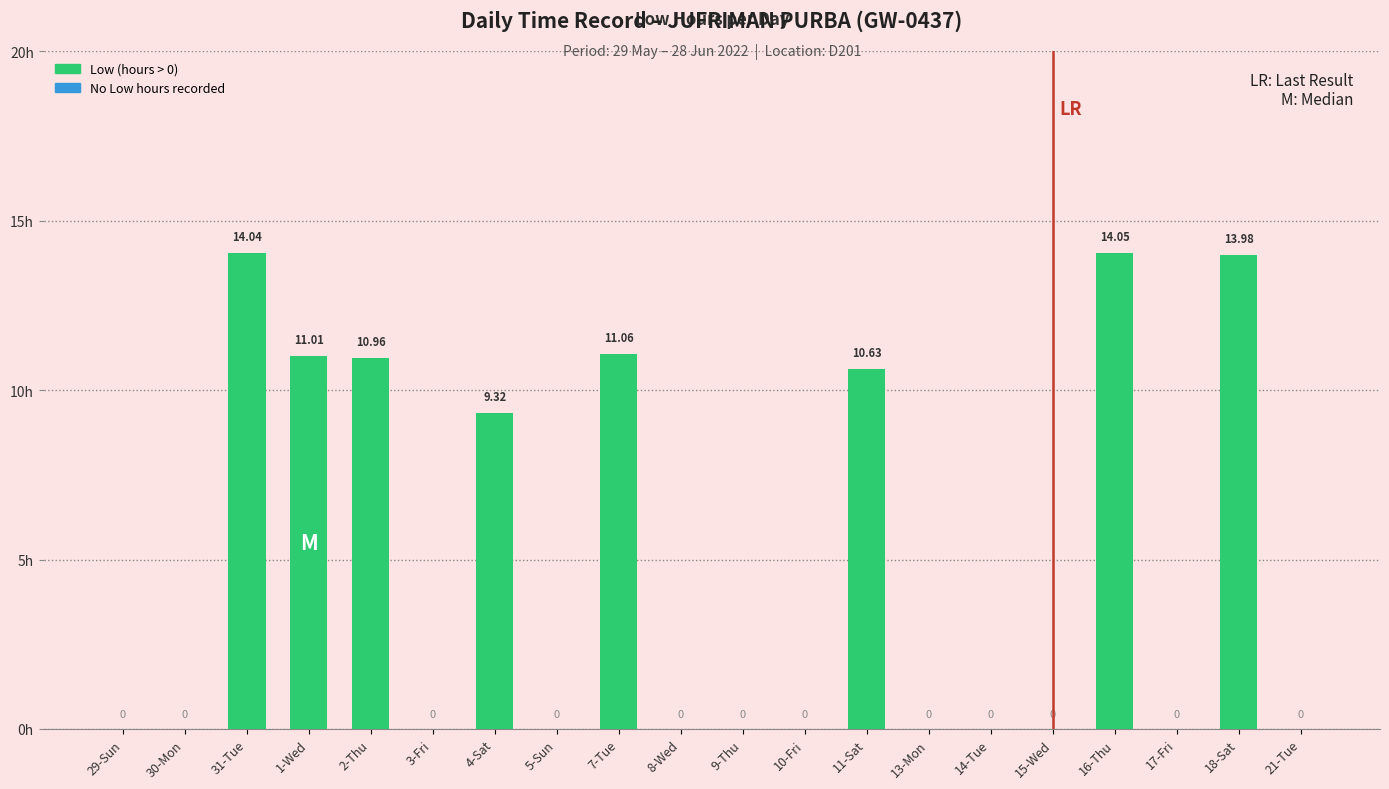

Approximately how many times larger is the value at 11-Sat compared to 7-Tue?

1.0